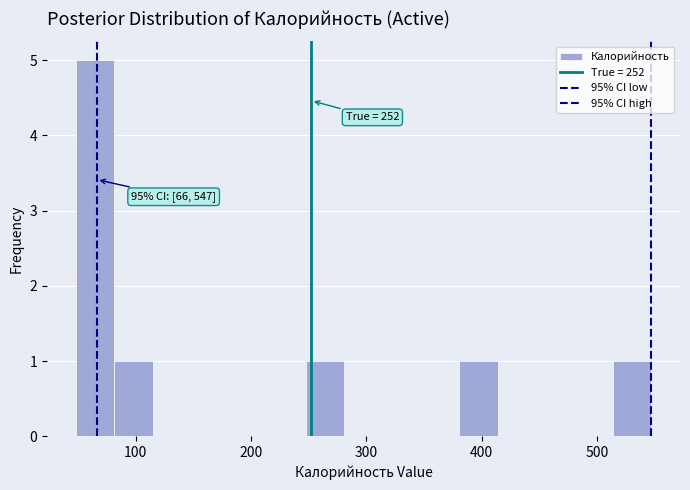

Around what value on the x-axis is the tallest bar? Give the approximate position of its centre, as read against the axis.

60